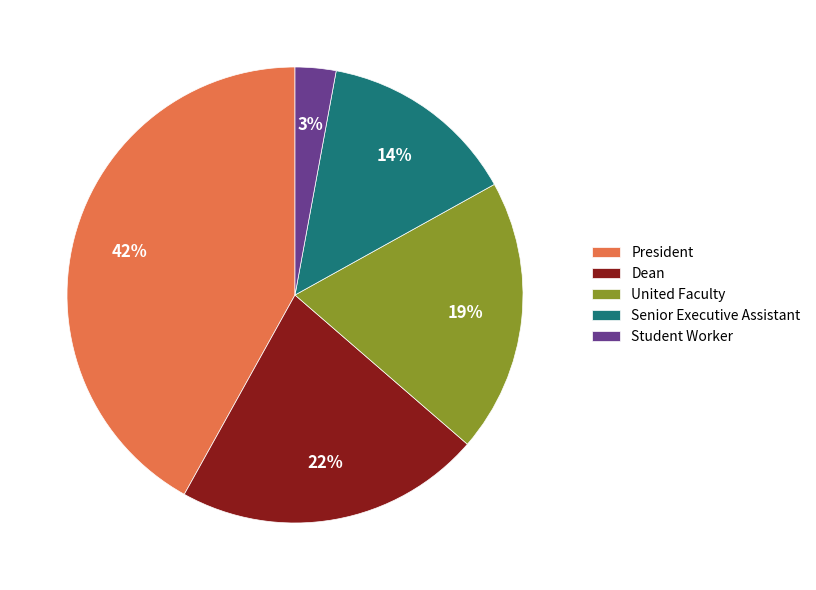

Is President the majority of the pie?

No